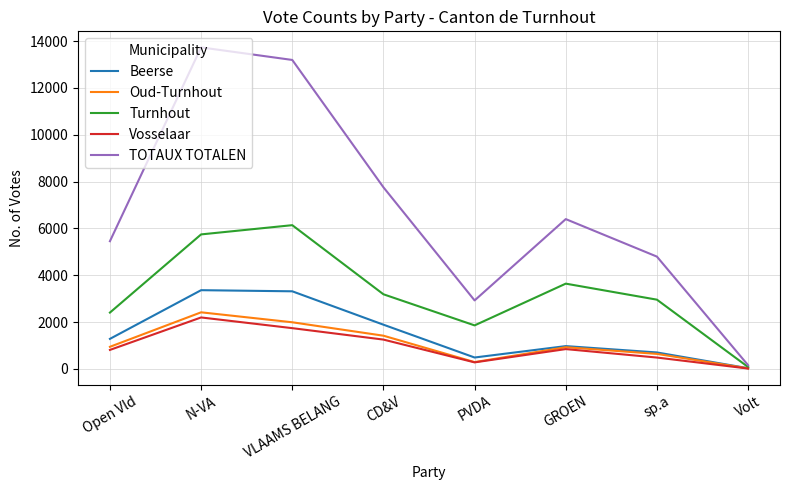

Between N-VA and CD&V, which series saw the biggest shift?

TOTAUX TOTALEN